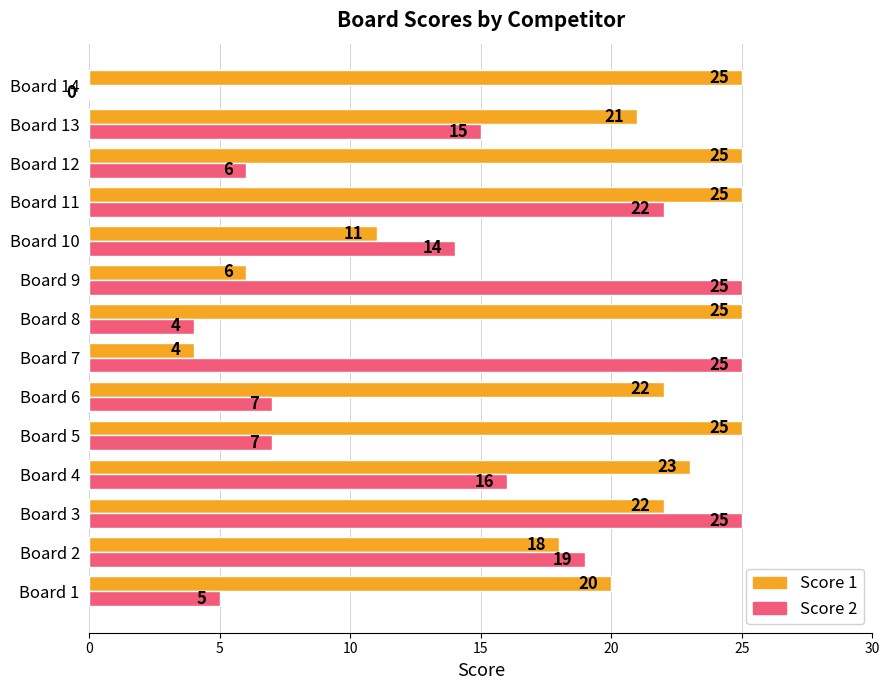

What is the highest value of the Score 1 series?

25